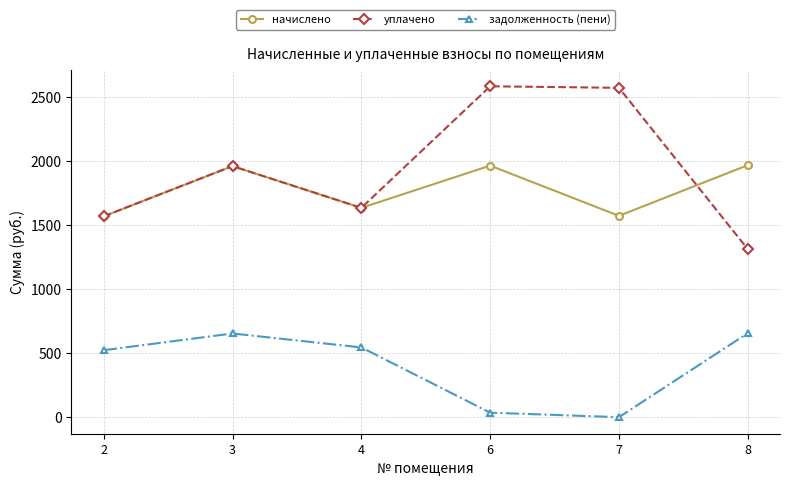

What is the value of the уплачено point at the 1st from the left?

1569.1